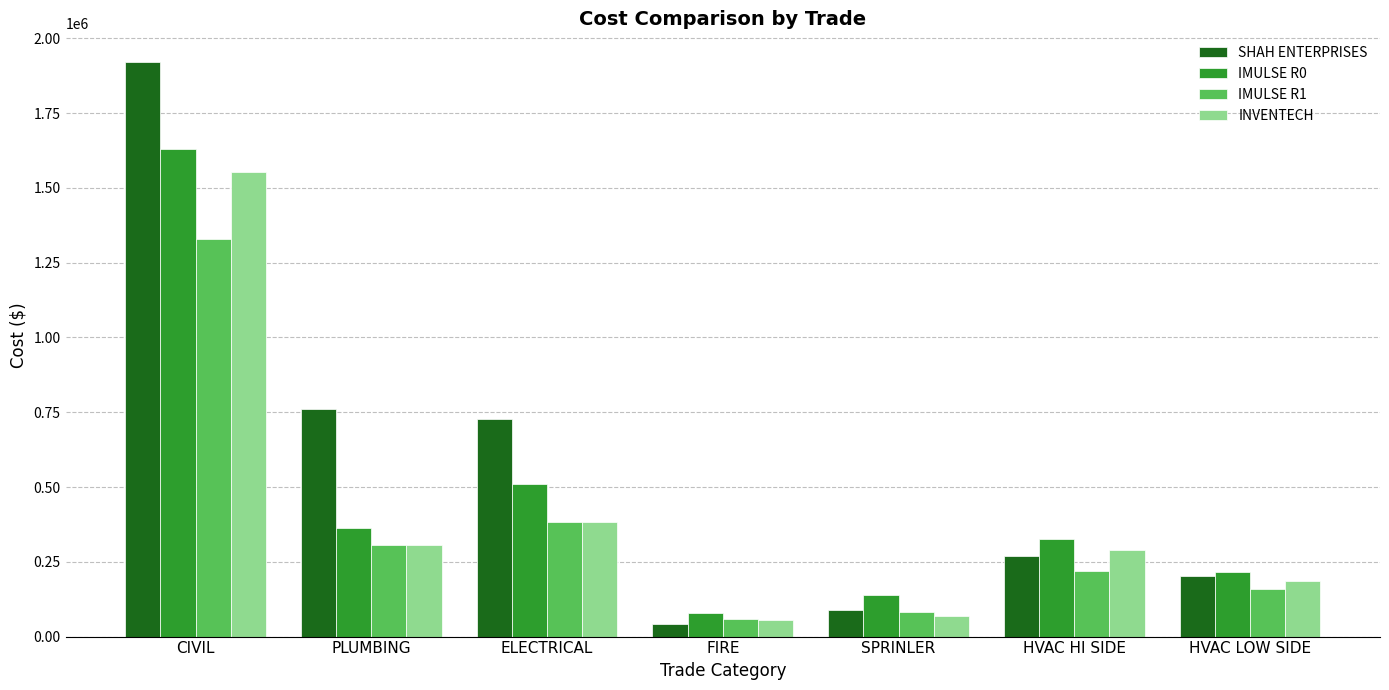

What position from the left is PLUMBING?

2